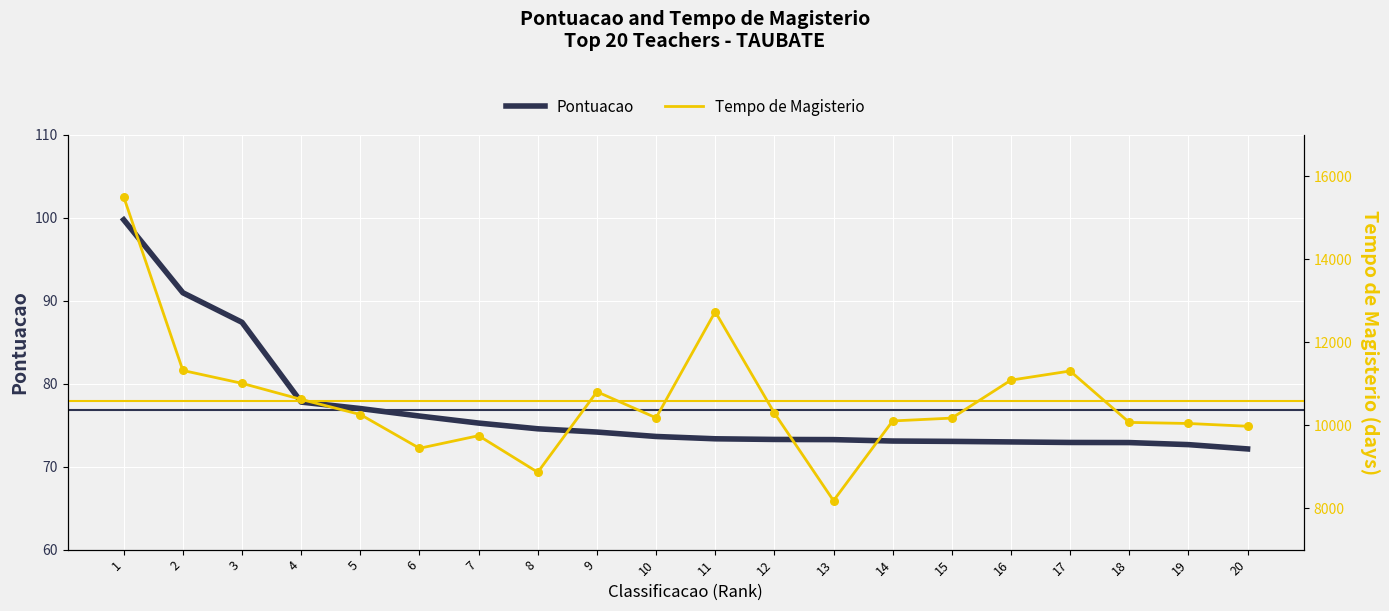

Which series has the widest spread of Y values?

Tempo de Magisterio